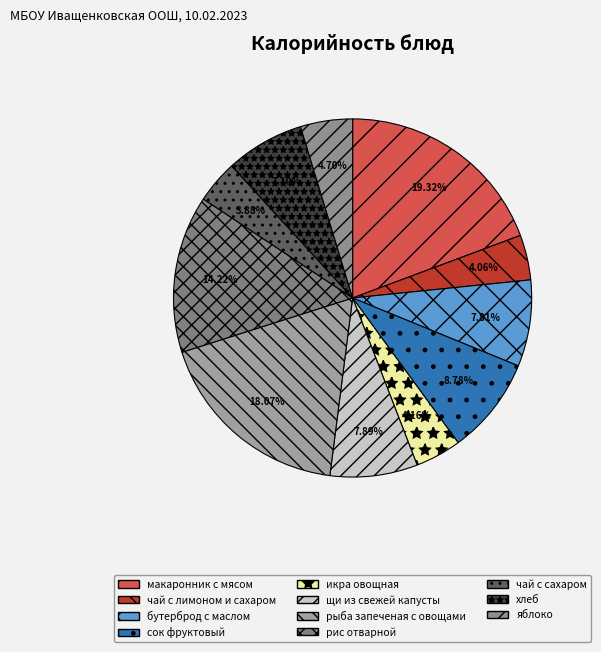

To the nearest percent, what is the difference between the чай с лимоном и сахаром and рыба запеченая с овощами slice percentages?

14%